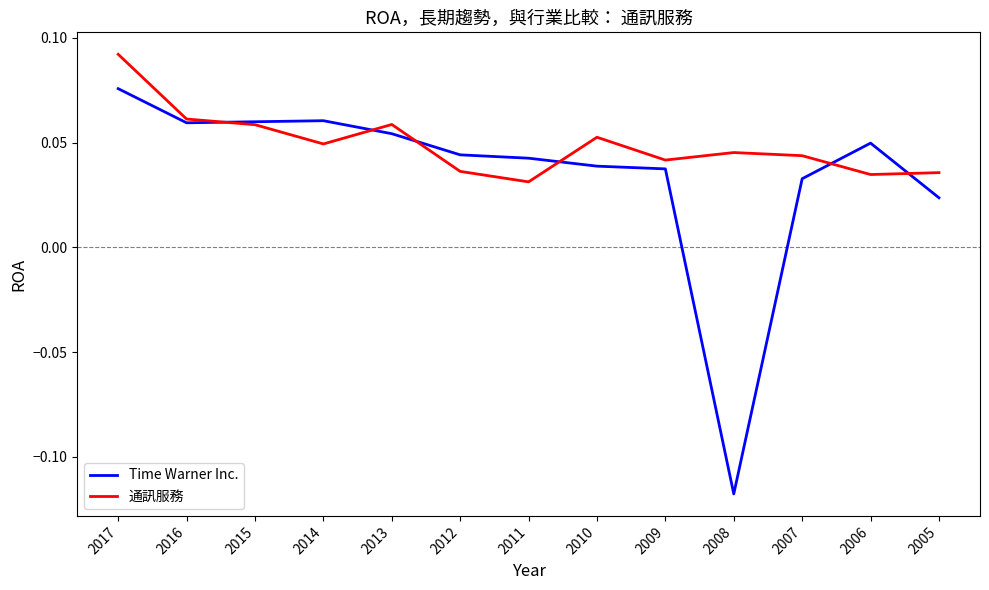

Which category has the highest value across all series?

2017